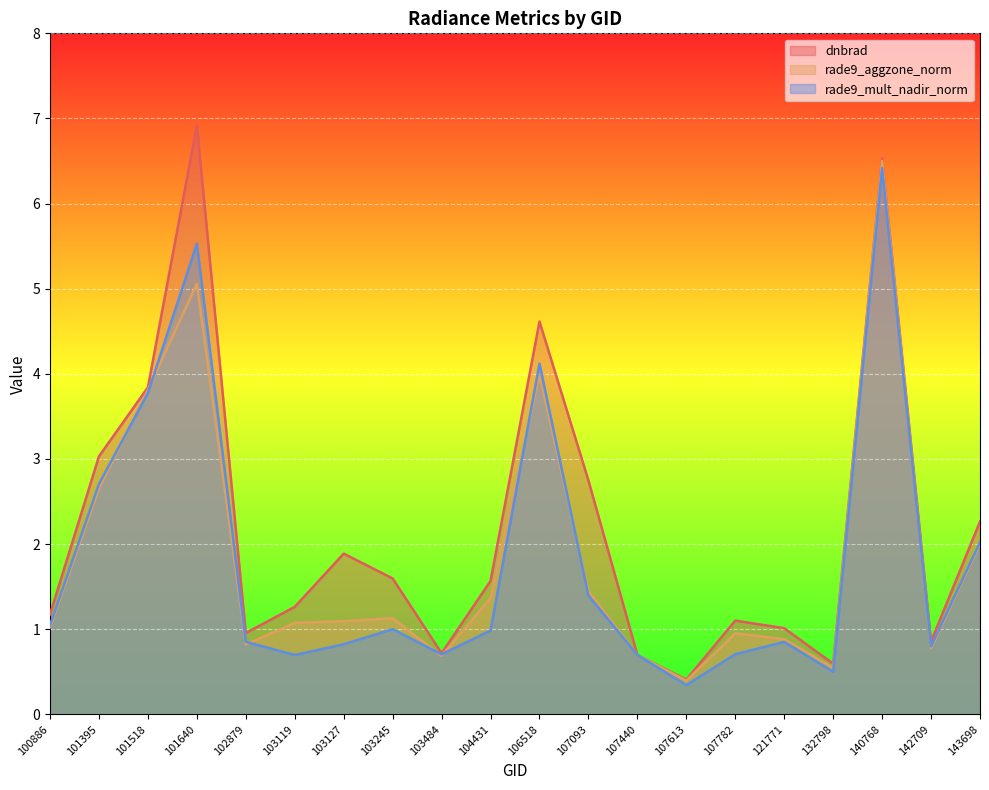

The value of dnbrad at 103127 is 1.9. True or false?

True